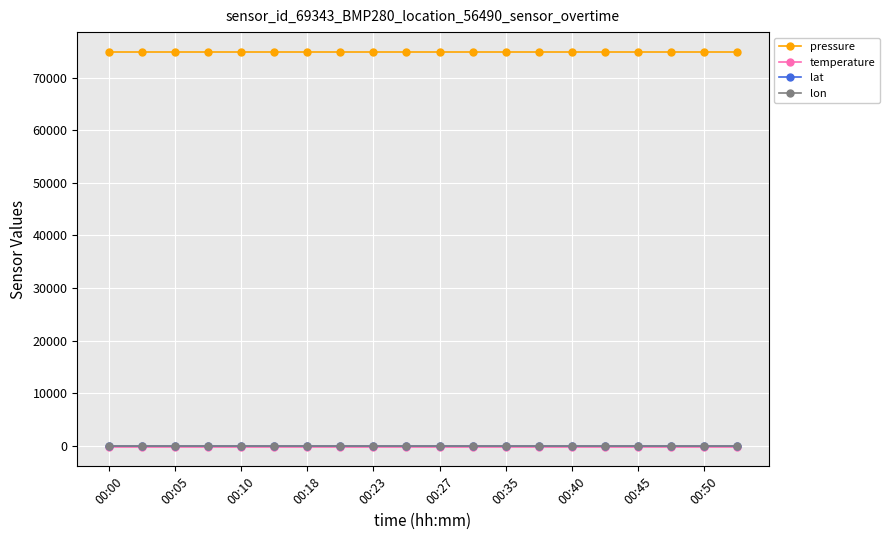

True or false: lat and lon intersect in this chart.

False